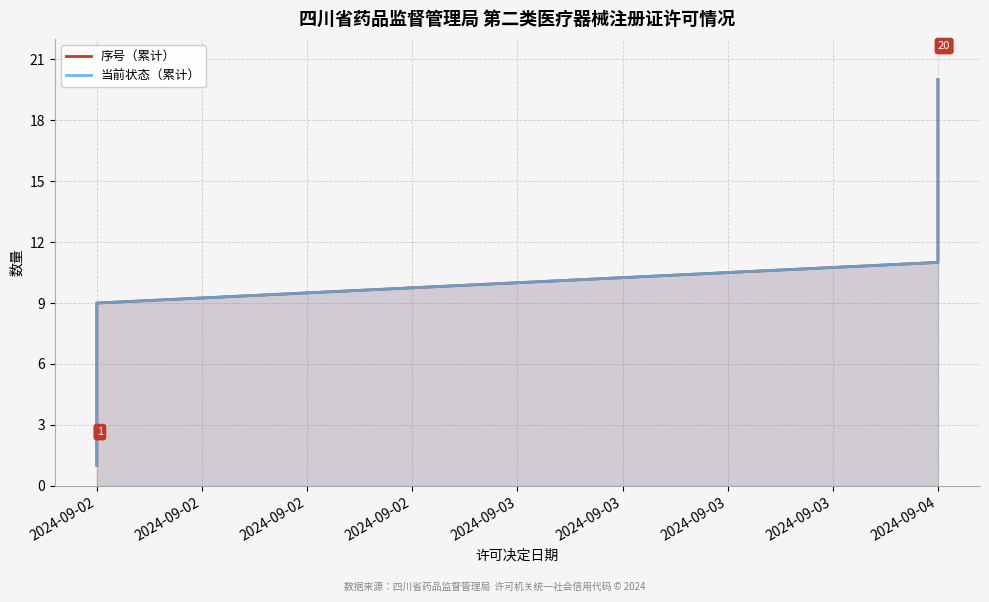

True or false: 序号（累计） has more than 0 points higher than both neighbors.

False